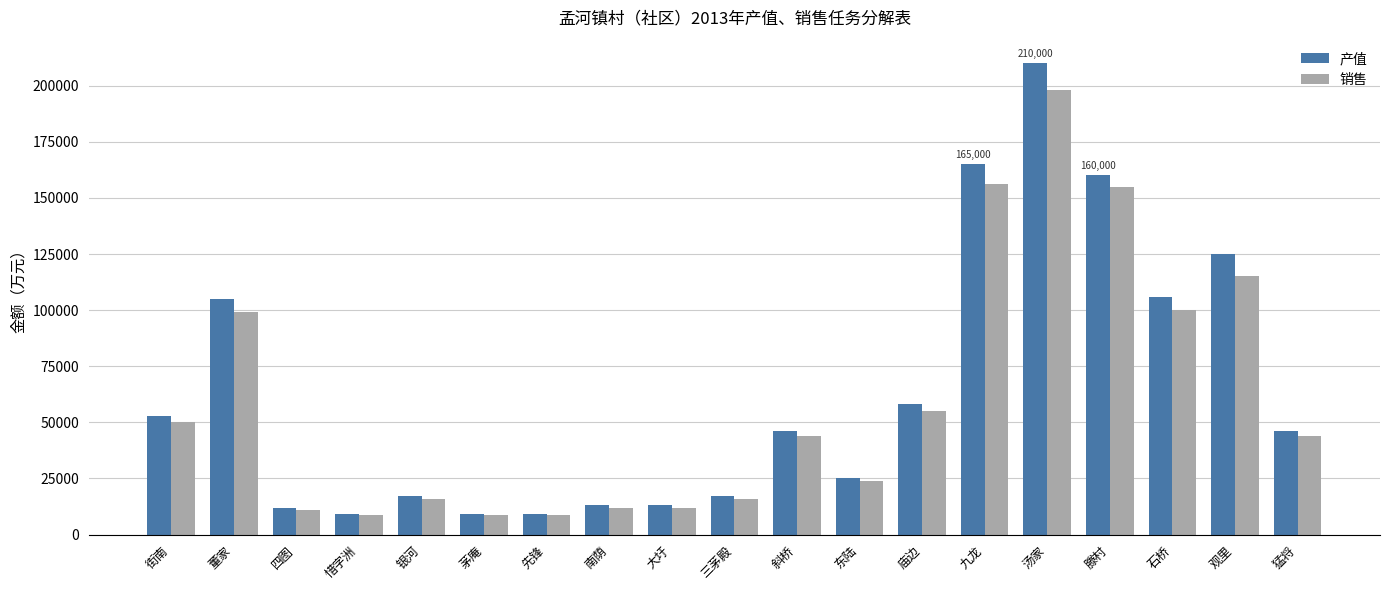

What is the label of the 16th bar from the right?

惜字洲